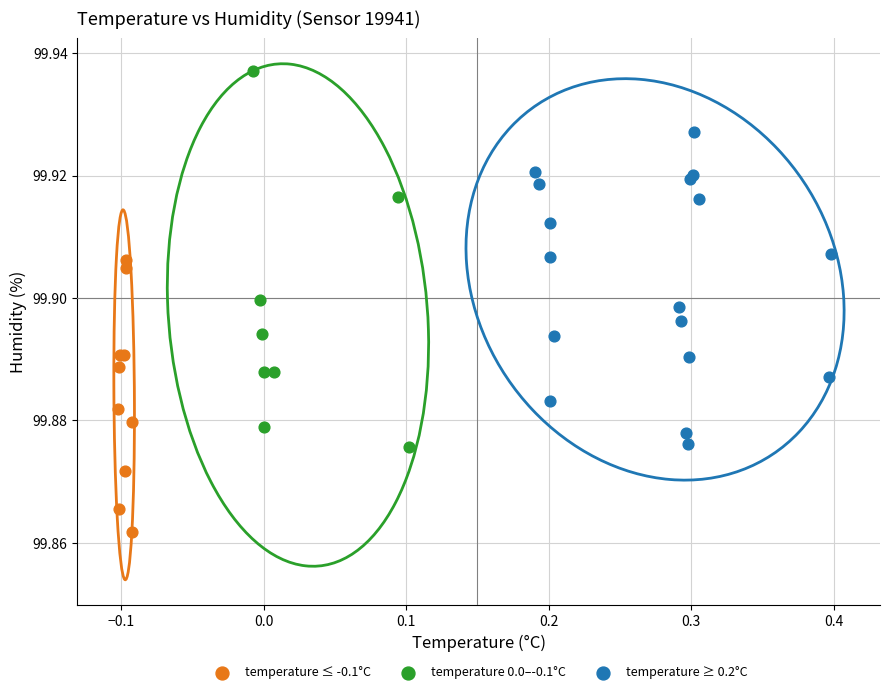

Which series reaches the maximum Y coordinate?

temperature 0.0–-0.1°C